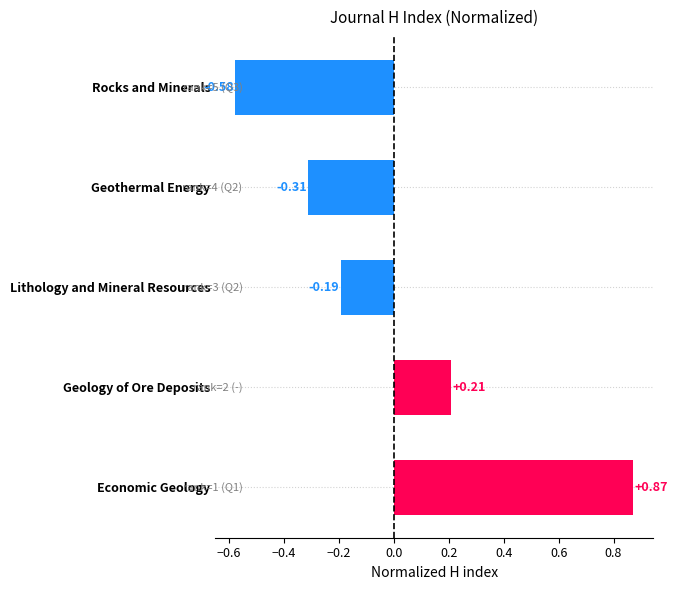

What is the change in value from Geothermal Energy to Economic Geology?

+1.2